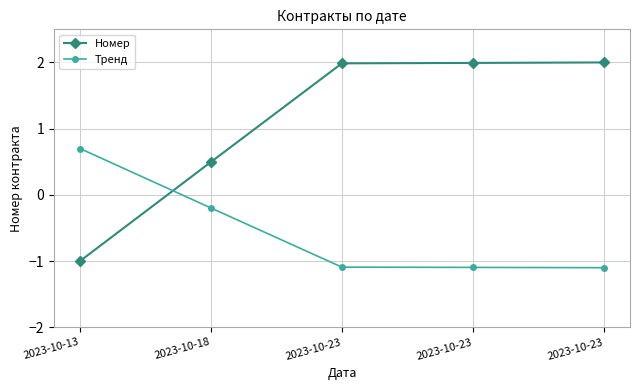

At which label does Номер first exceed 1?

2023-10-23